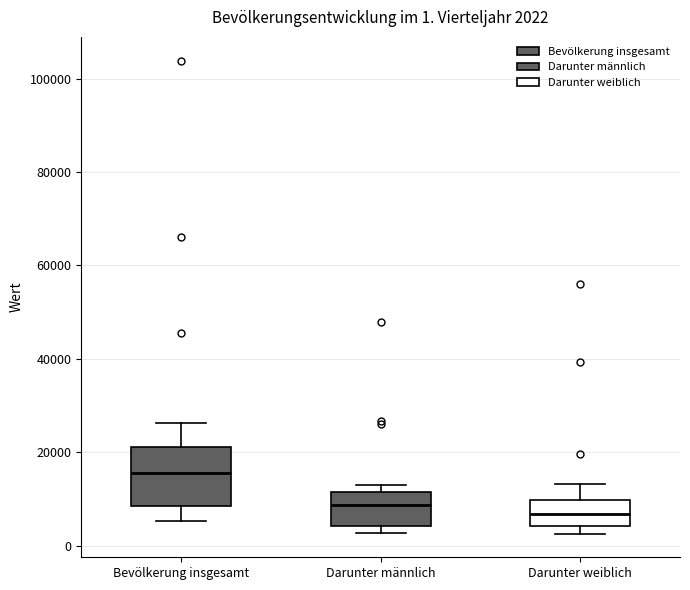

Comparing the boxes themselves (not the whiskers), which one is the tallest?

Bevölkerung insgesamt